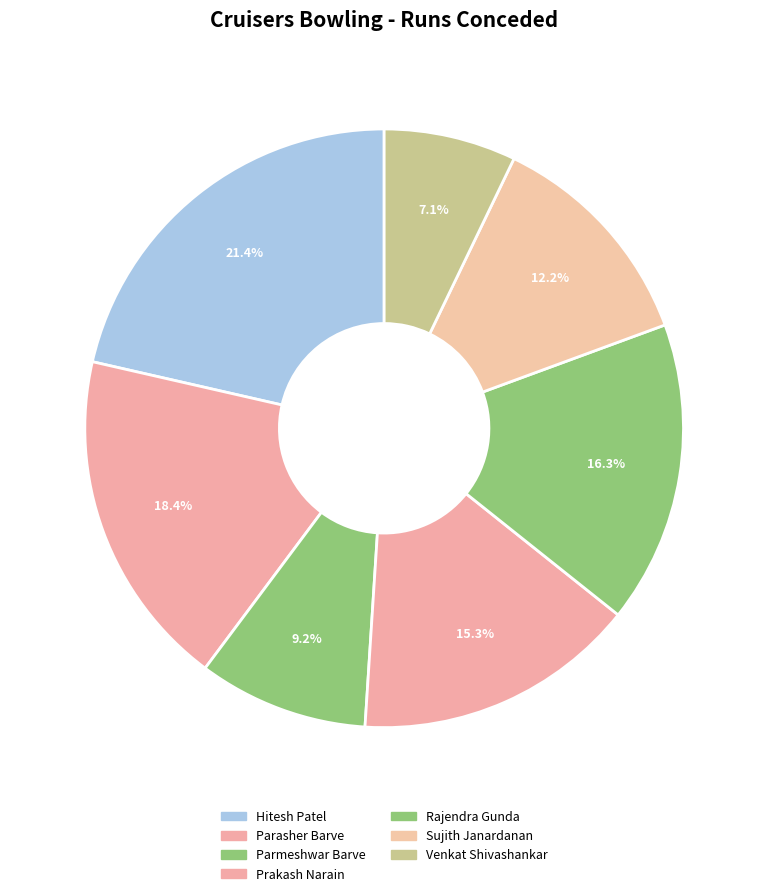

Between Sujith Janardanan and Rajendra Gunda, which is larger?

Rajendra Gunda